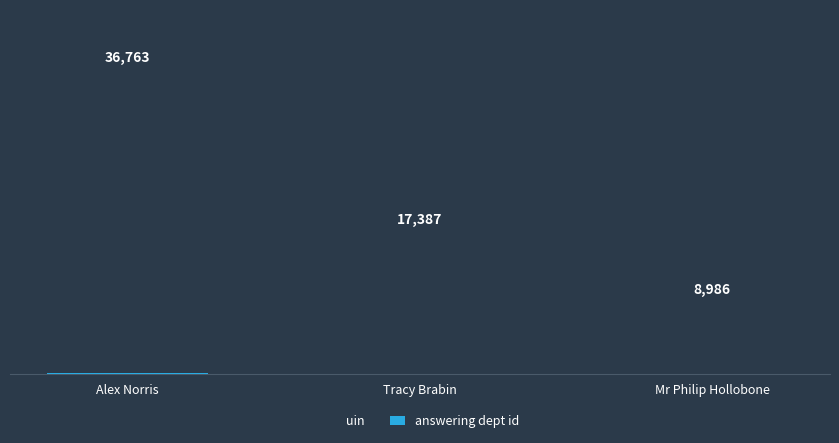

What are all the series names shown in the legend?

uin, answering dept id